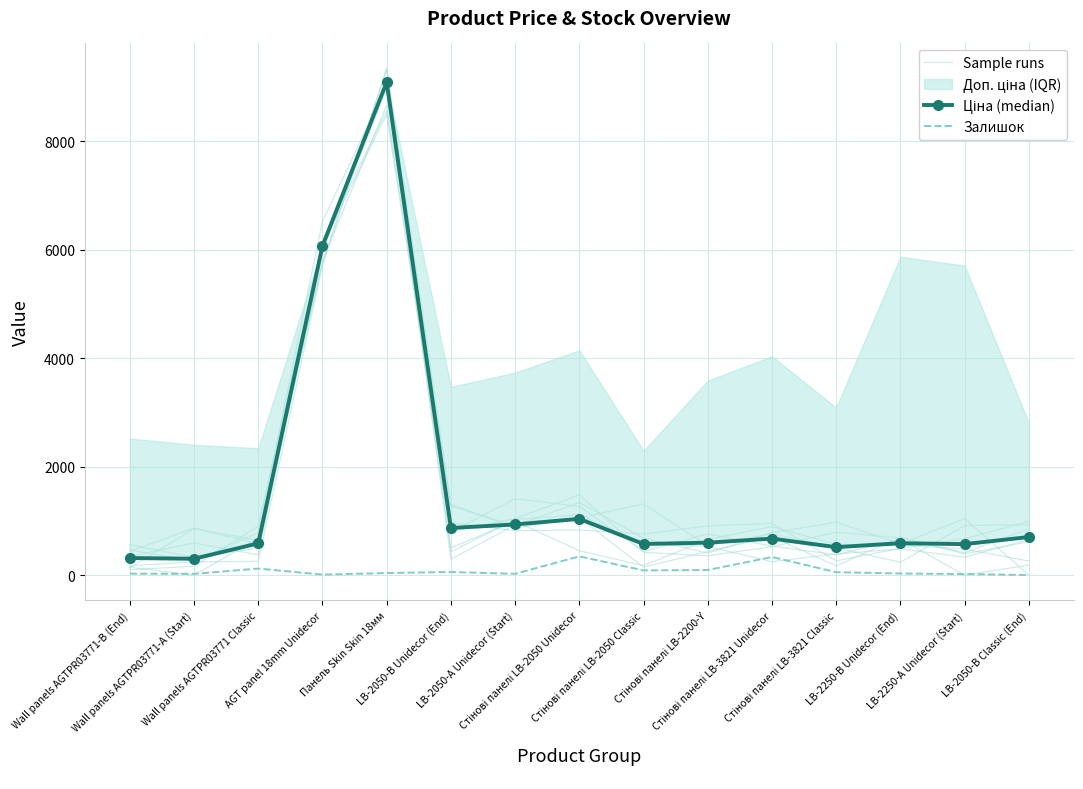

True or false: Sample runs and Залишок intersect in this chart.

True